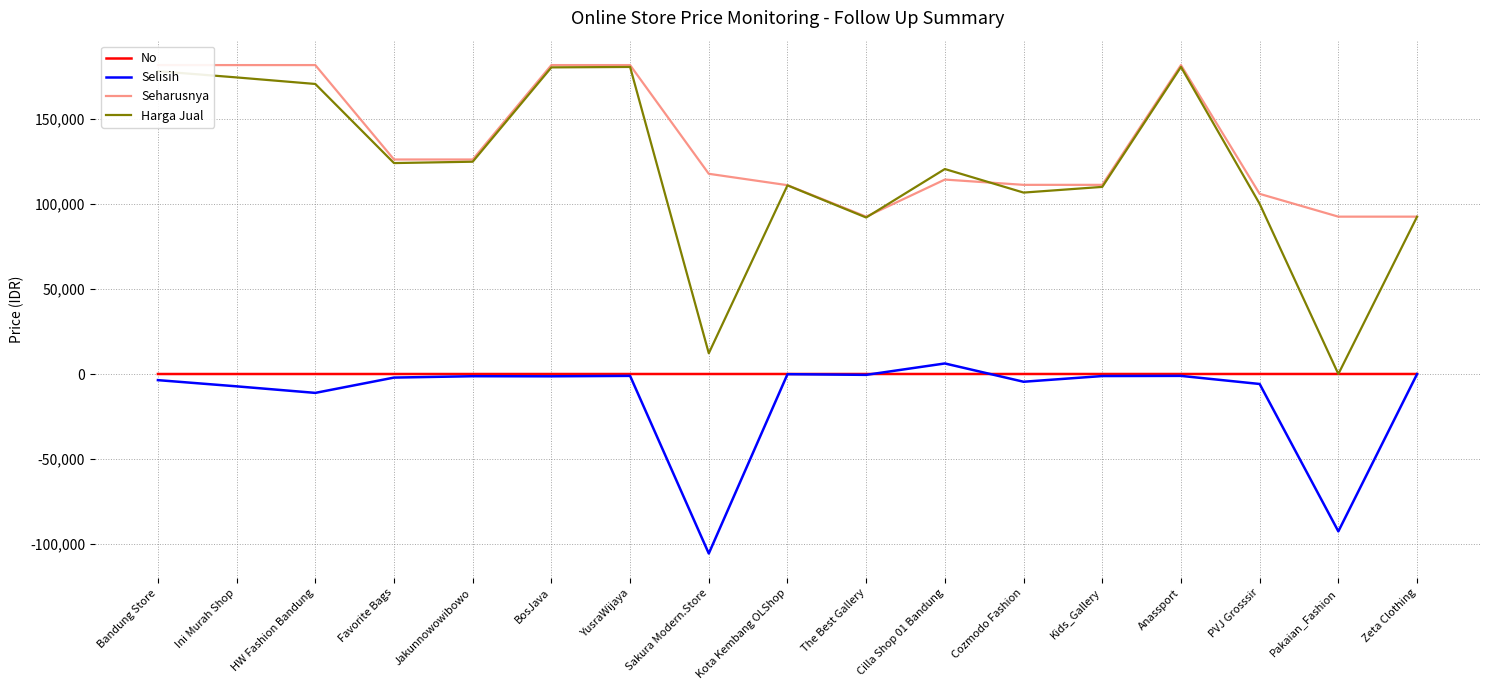

What is the label of the 11th point from the left?

Cilla Shop 01 Bandung